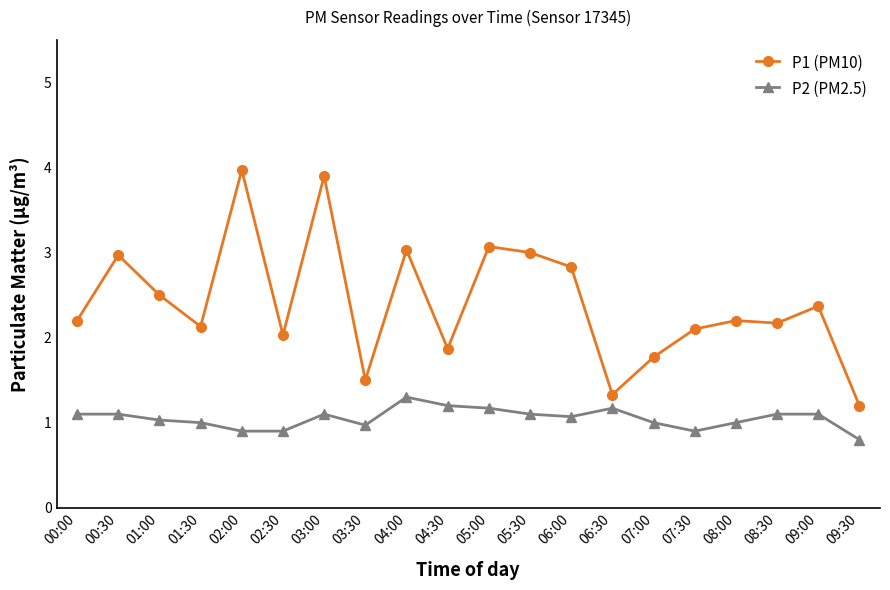

Is this an area chart (filled region under the line)?

No